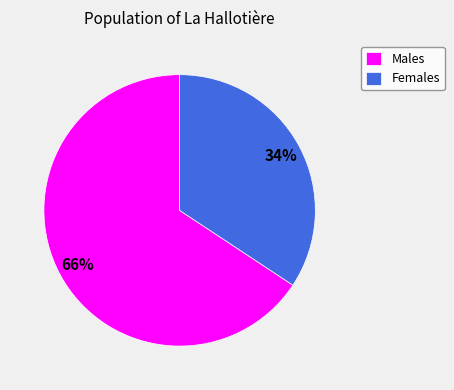

Is there a majority slice in this chart?

Yes